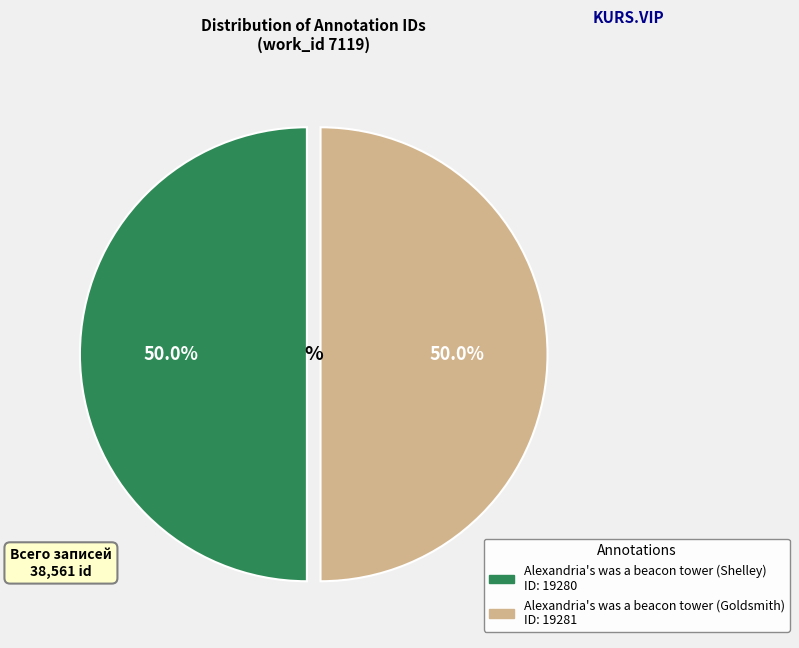

To the nearest percent, what is the combined percentage of Alexandria's was a beacon tower (Goldsmith) and Alexandria's was a beacon tower (Shelley)?

100%